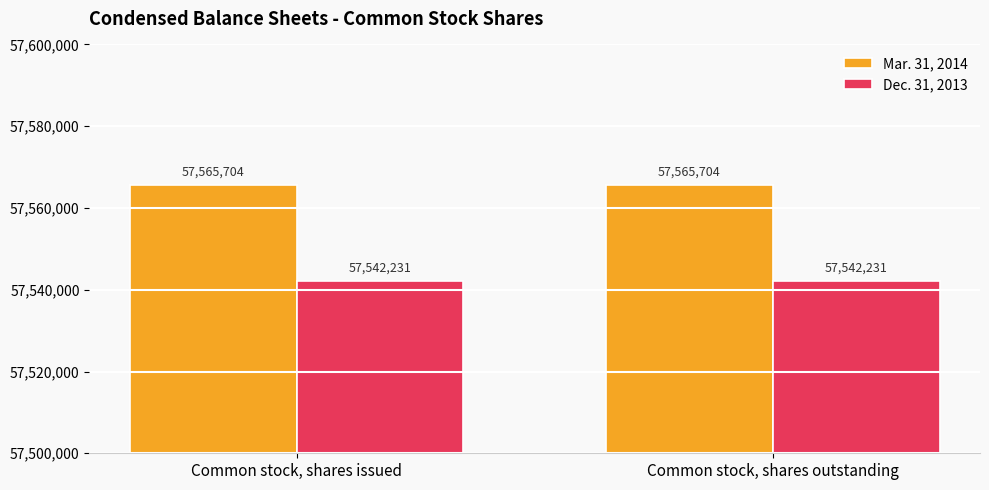

Reading right to left, list all the values displayed in this chart.

Mar. 31, 2014: Common stock, shares outstanding=57565704	Common stock, shares issued=57565704
Dec. 31, 2013: Common stock, shares outstanding=57542231	Common stock, shares issued=57542231